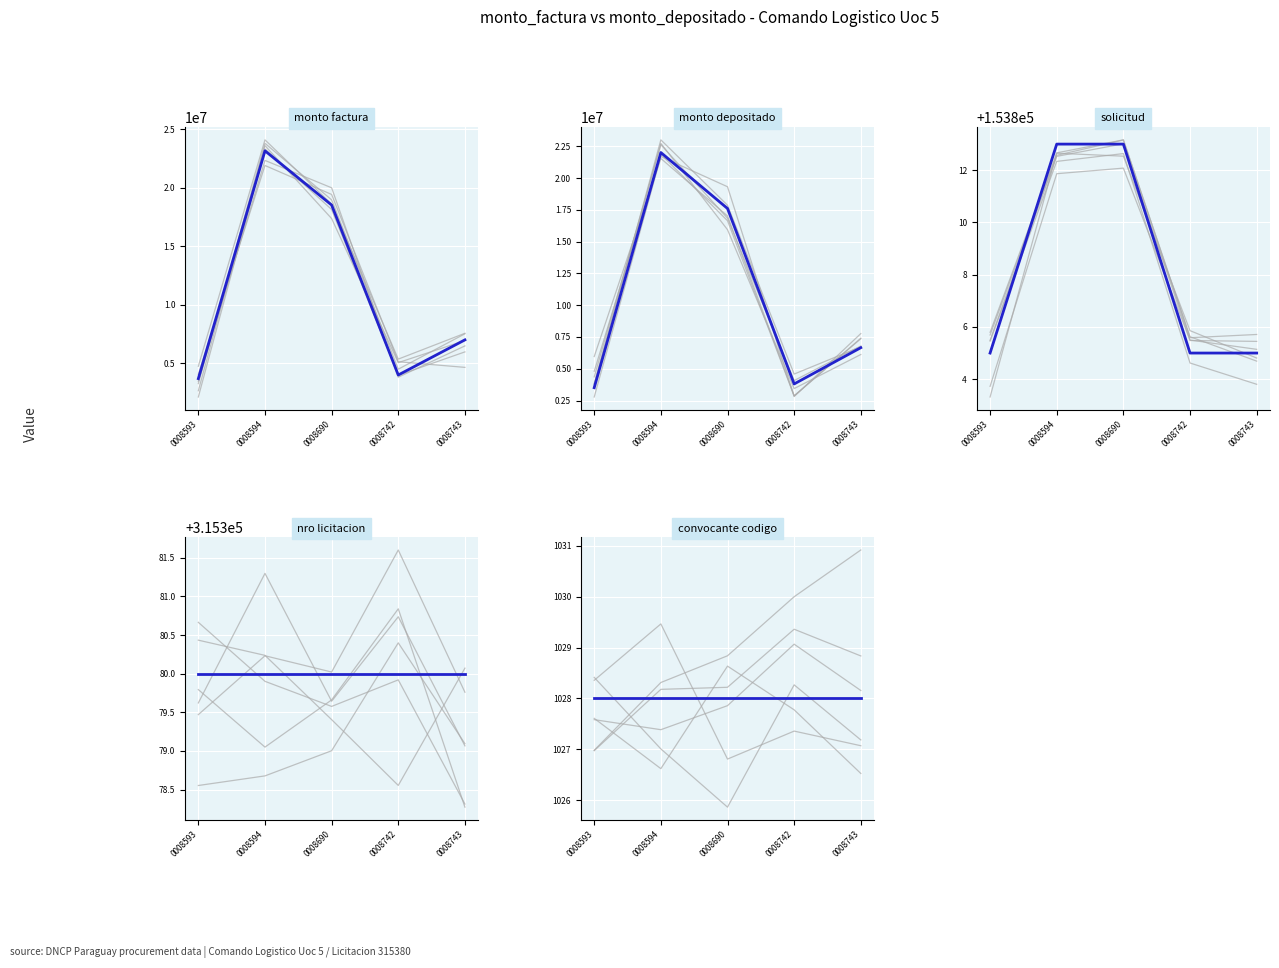

Which series has the largest range (max minus min)?

monto_factura